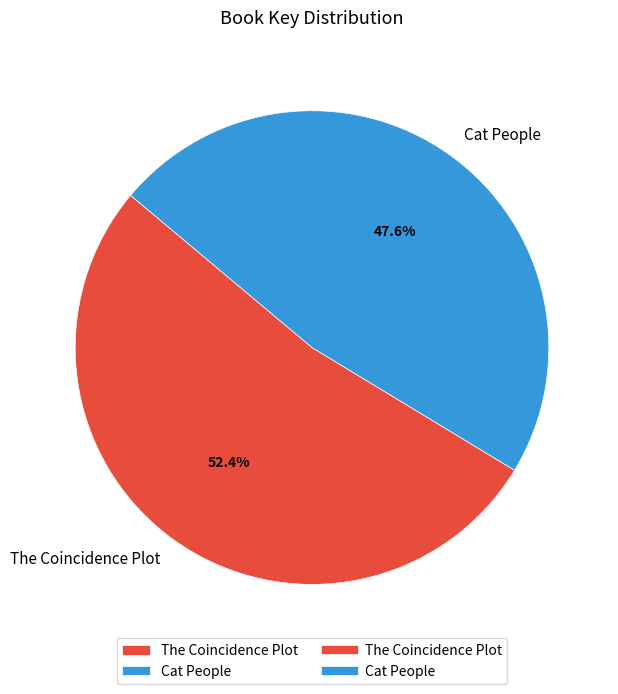

Is it true that The Coincidence Plot is 47% of the pie?

False